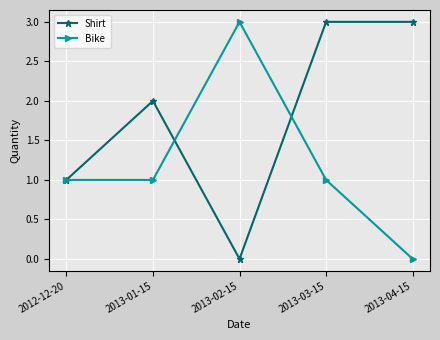

What is the maximum value shown in the chart?

3